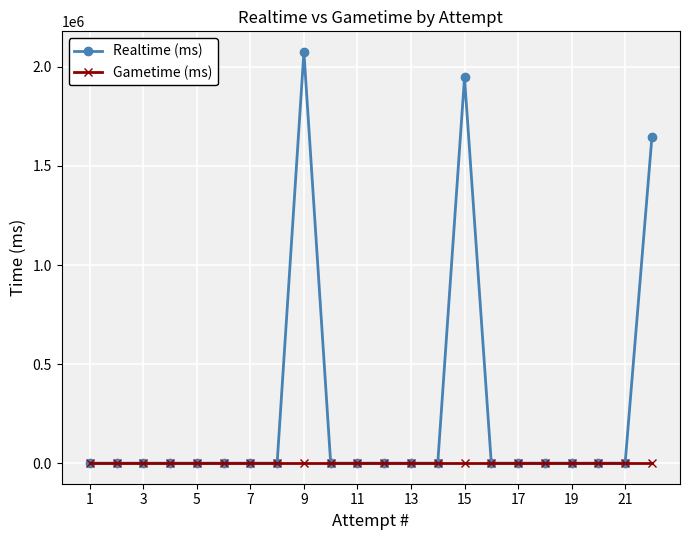

What is the maximum value shown in the chart?

2075523